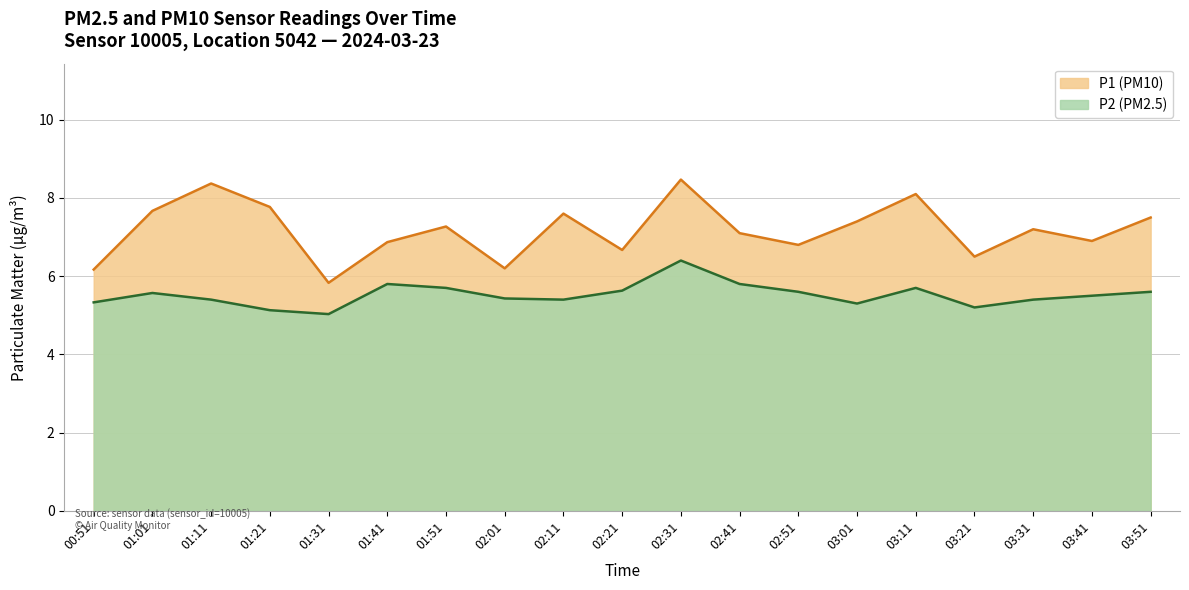

True or false: P2 and P1 cross at least once.

False